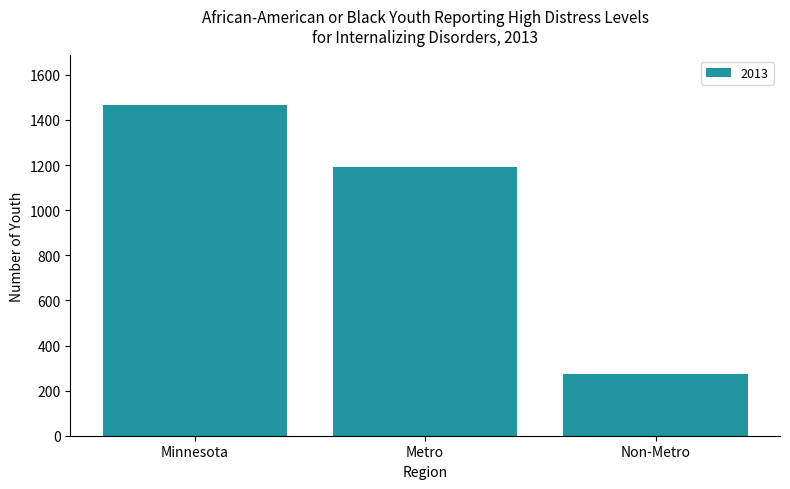

Rank the categories by value from lowest to highest.

Non-Metro, Metro, Minnesota